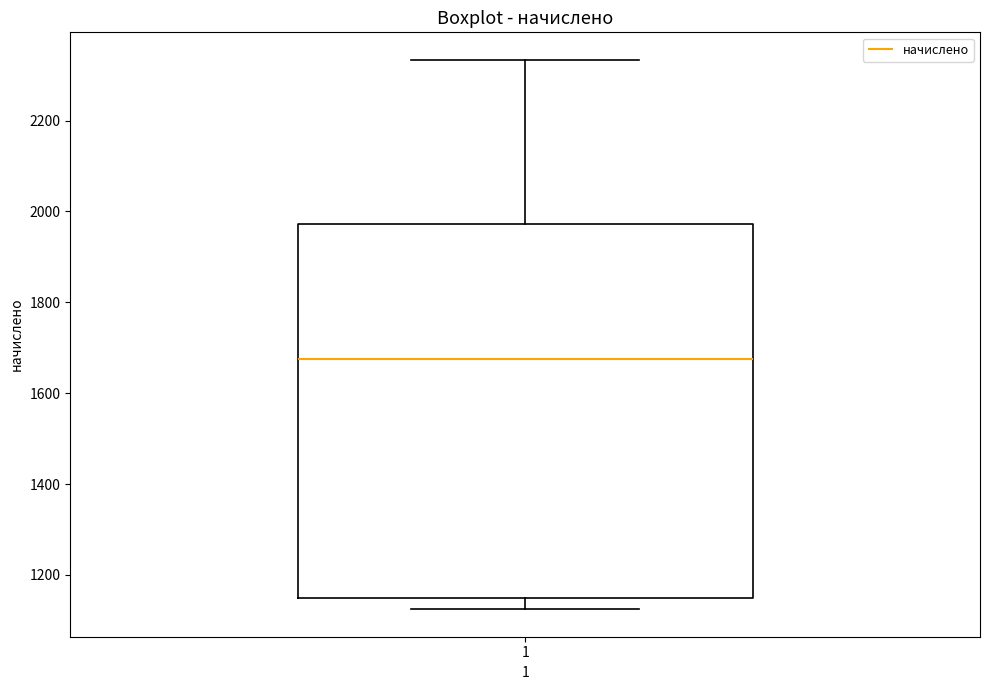

Transcribe this box plot: give where the median line is, the range the box spans, and where the two whiskers end, as read against the y-axis. The values are not printed on the chart, so give them approximately, as read against the axis.

median 1680, box 1140 to 1980, whiskers 1120 to 2340